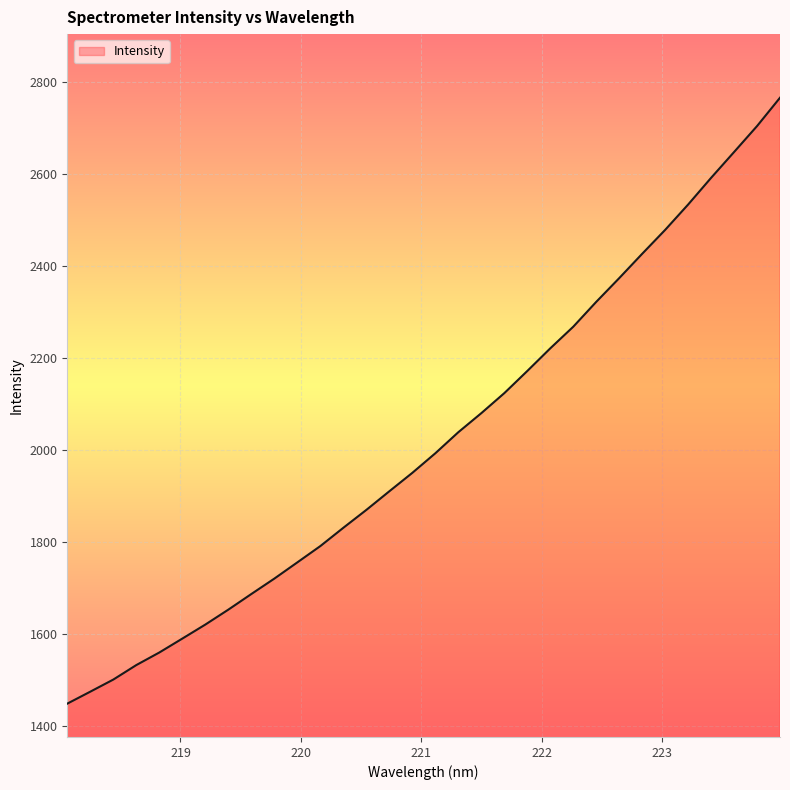

What is the smallest value displayed?

1448.6